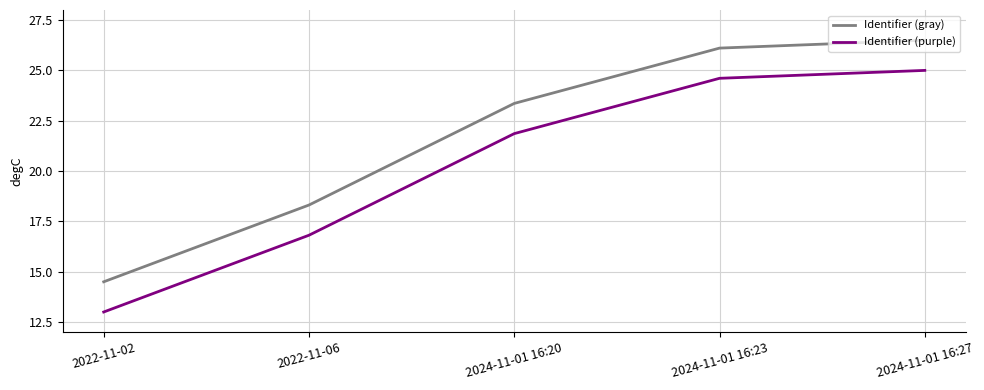

True or false: Identifier (purple) has more than 1 points higher than both neighbors.

False